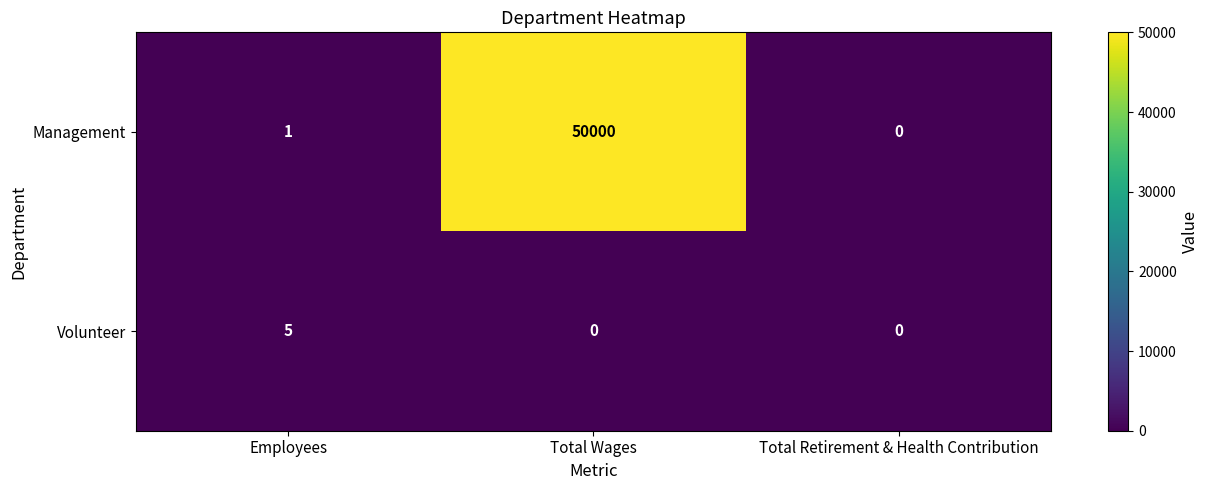

Which series changed the most between Employees and Total Wages?

Management